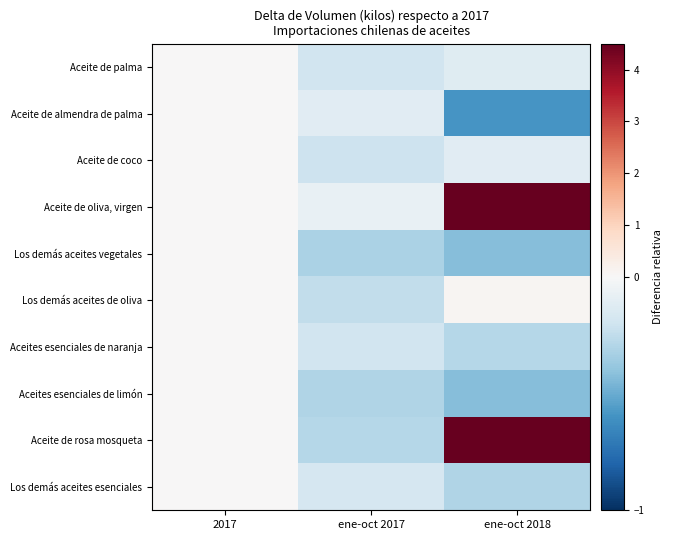

Between 2017 and ene-oct 2018, which is larger?

2017